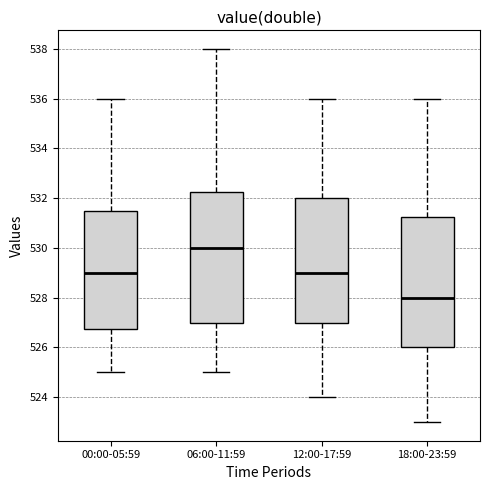

Reading left to right, transcribe this box plot: for each box, give where its median line is, the range the box spans, and where its two whiskers end, as read against the y-axis. The values are not printed on the chart, so give them approximately, as read against the axis.

00:00-05:59: median 529.0, box 526.8 to 531.6, whiskers 525.0 to 536.0
06:00-11:59: median 530.0, box 527.0 to 532.2, whiskers 525.0 to 538.0
12:00-17:59: median 529.0, box 527.0 to 532.0, whiskers 524.0 to 536.0
18:00-23:59: median 528.0, box 526.0 to 531.2, whiskers 523.0 to 536.0